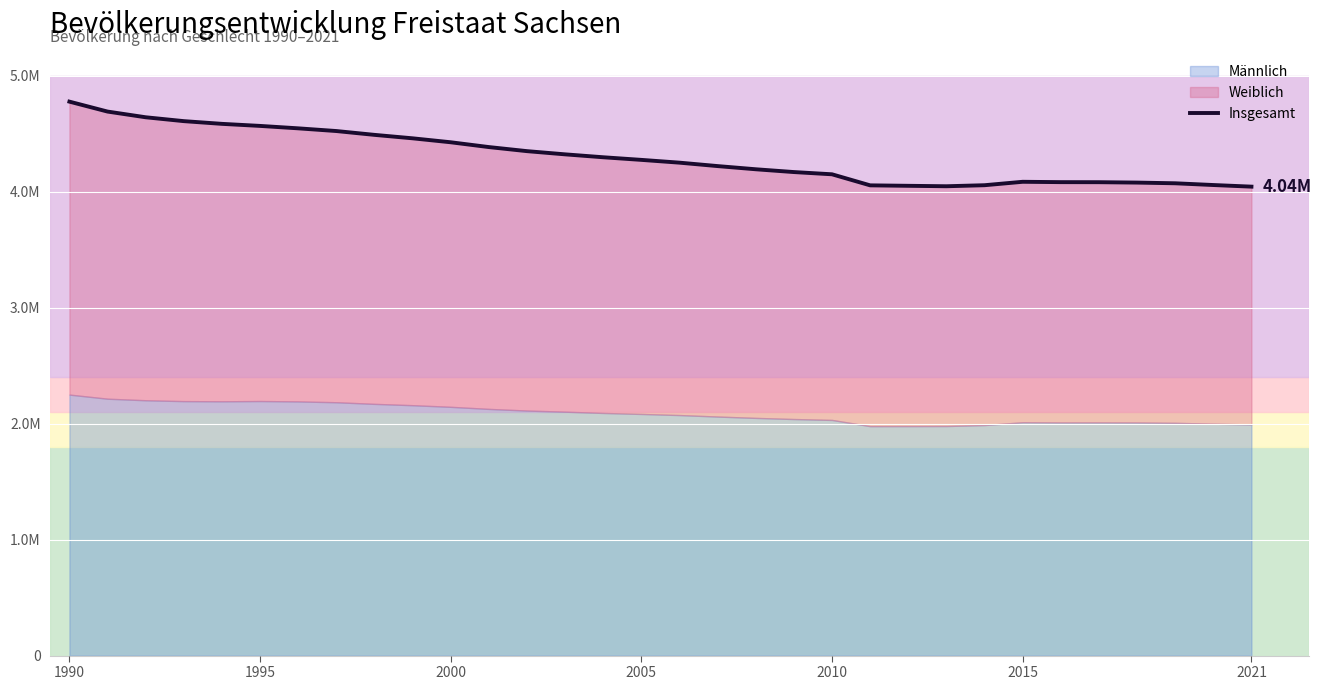

Reading left to right, what are all the values shown in this chart?

4775914	4690246	4641108	4607775	4584345	4566603	4545702	4522412	4489415	4459686	4425581	4384192	4349059	4321437	4296284	4273754	4249774	4220200	4192801	4168732	4149477	4054182	4050204	4046385	4055274	4084851	4081783	4081308	4077937	4071971	4056941	4043002